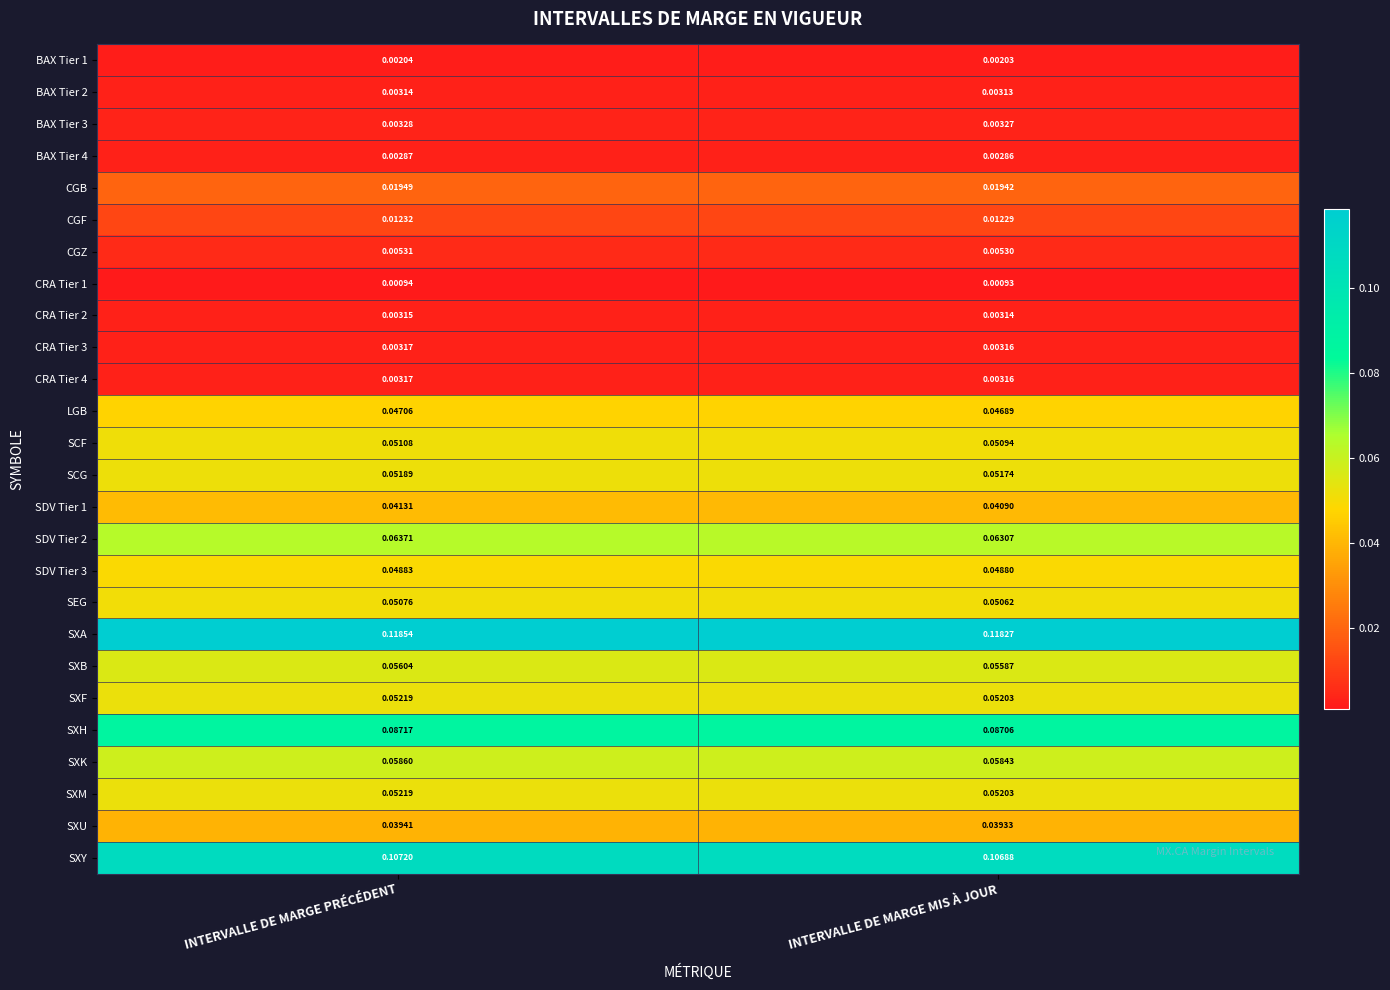

How many data points does each series have?

2